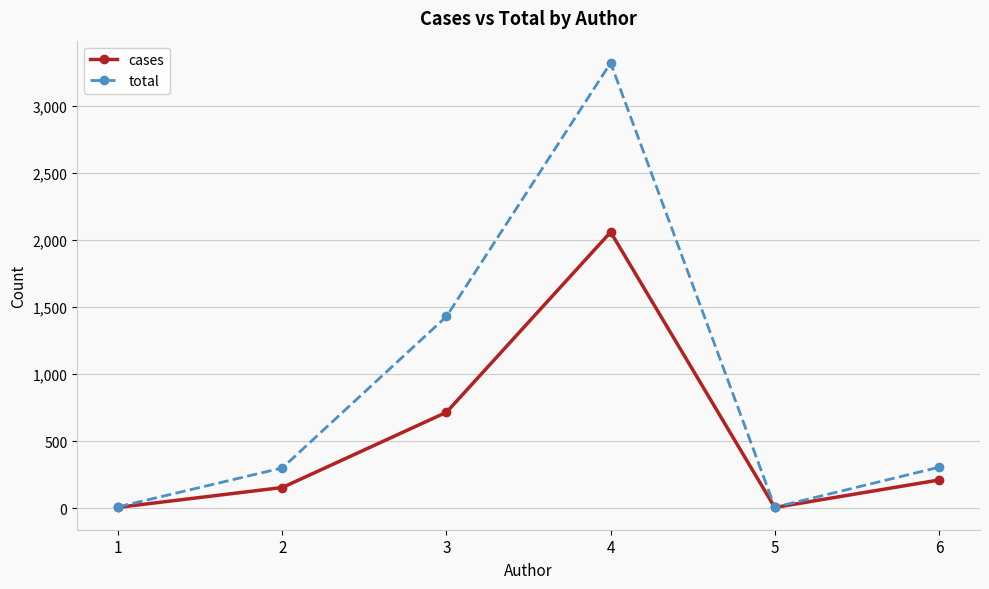

True or false: cases has a value of 154 at 2.

True